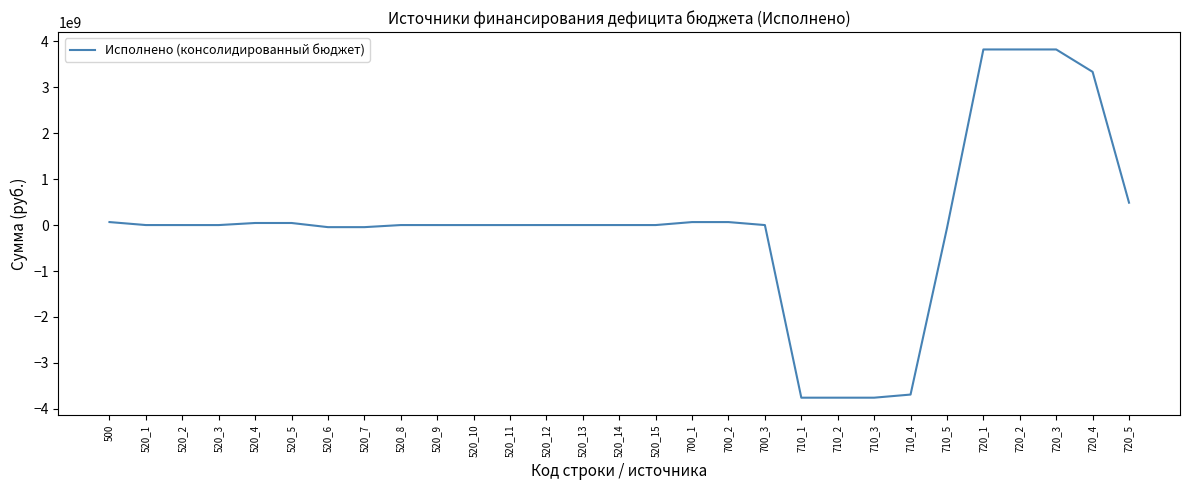

The value at 700_3 is 0.0. True or false?

True